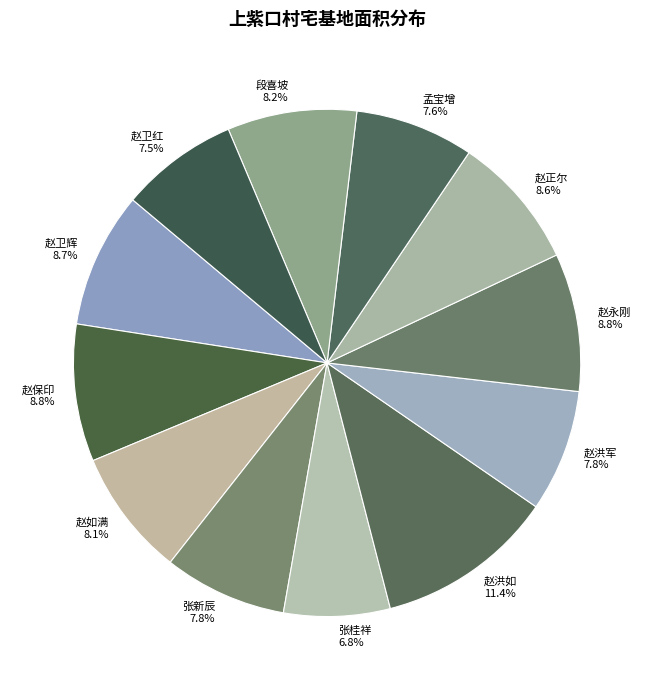

Between 张桂祥 and 赵洪军, which is larger?

赵洪军